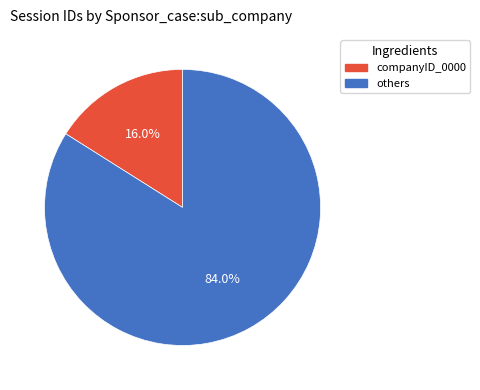

Is there any slice that represents more than half of the pie?

Yes